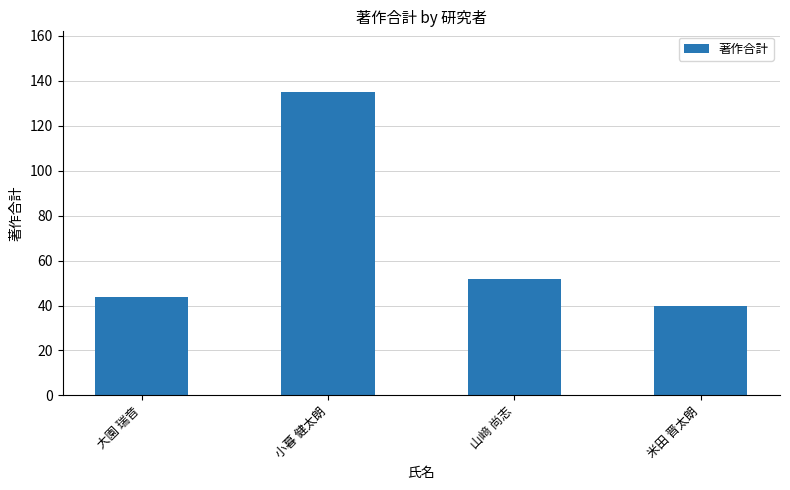

What is the sum of all values?

271